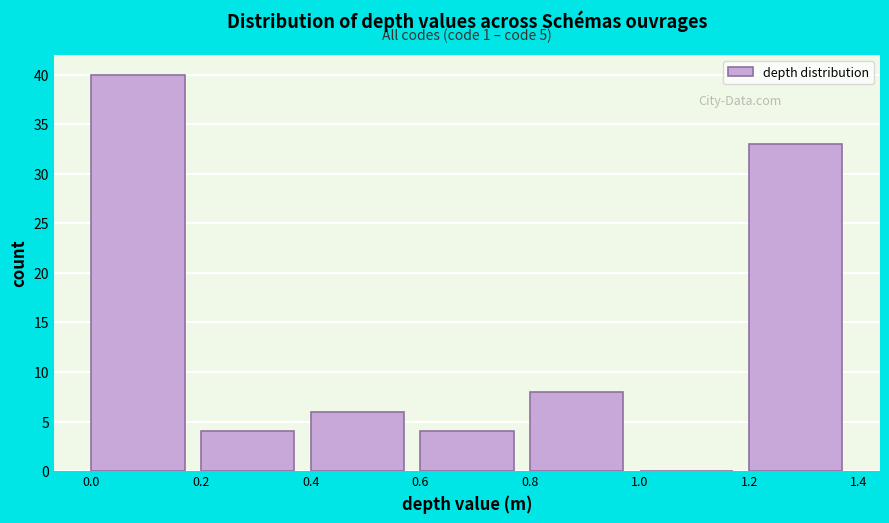

Which range on the x-axis has the tallest bar?

0.0 to 0.2